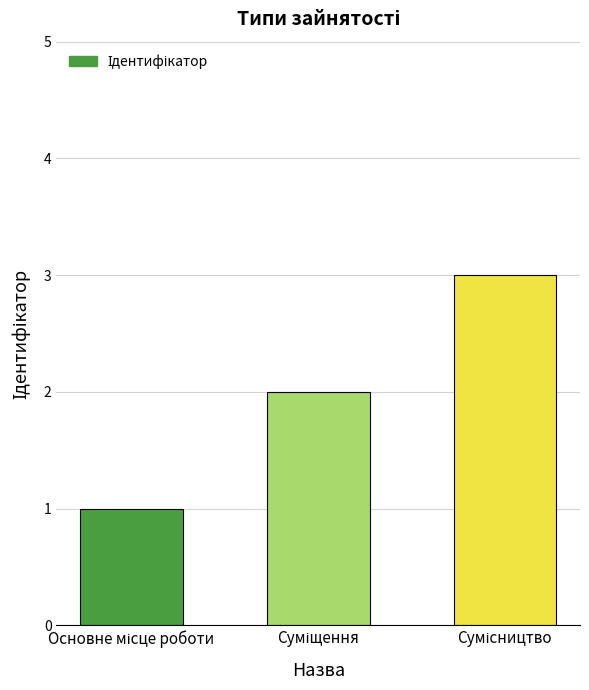

What is the sum of all values?

6